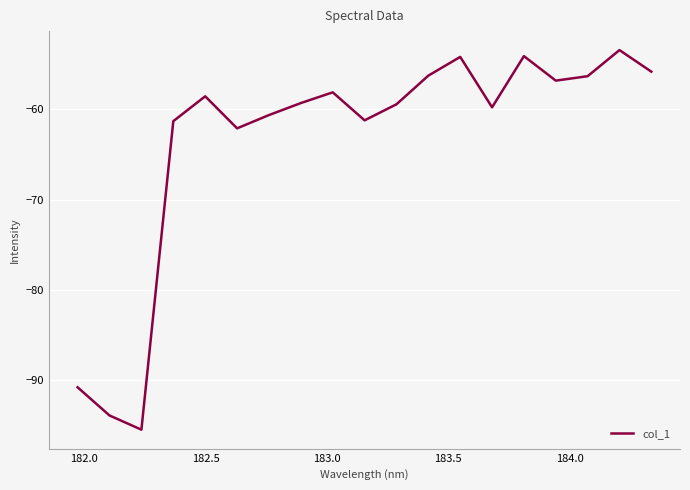

What is the smallest value displayed?

-95.6